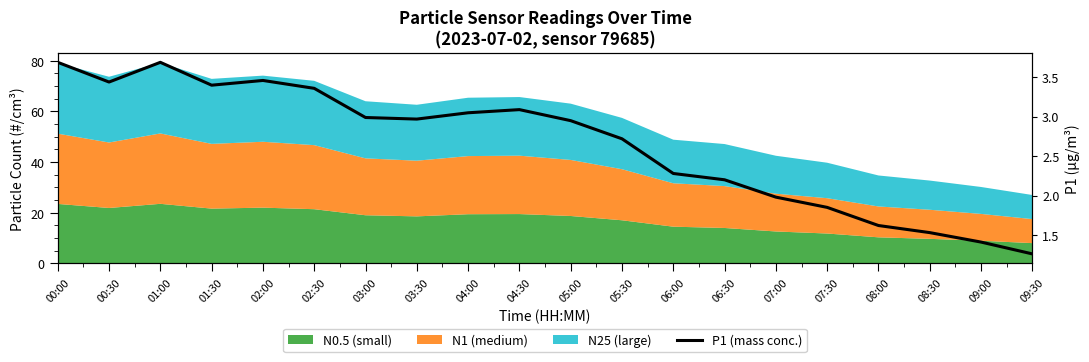

What is the label of the 14th point from the left?

06:30